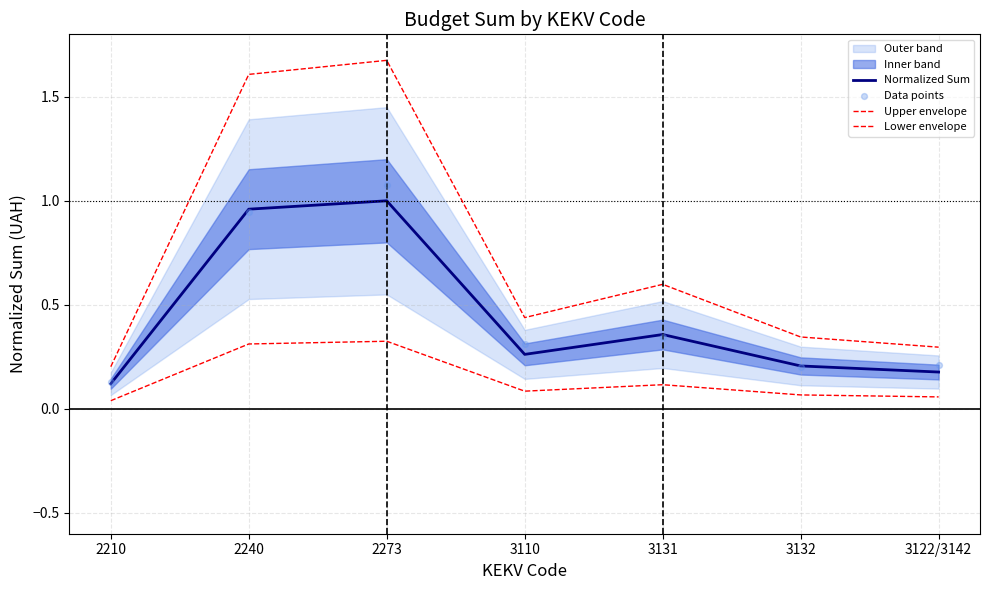

Which series has the largest total across all categories?

Upper envelope